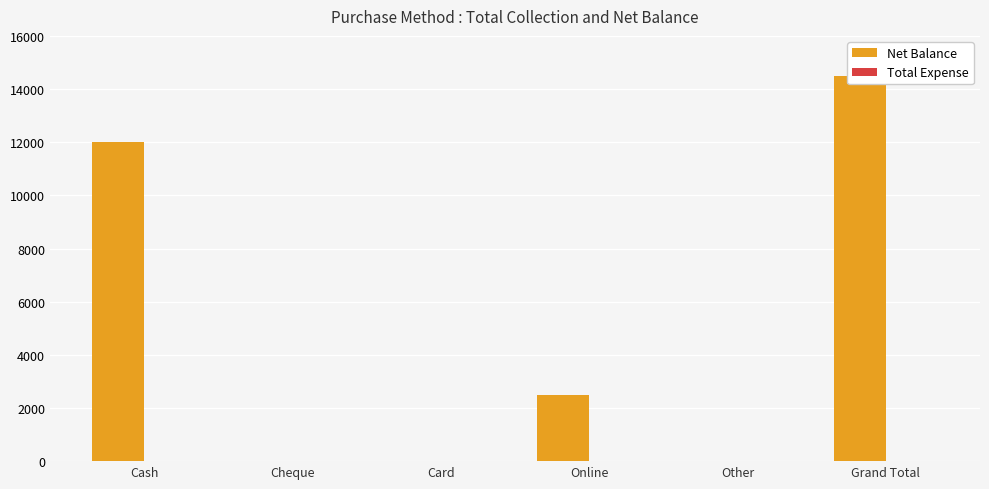

The Total Expense series shows 0 at Cheque. True or false?

True